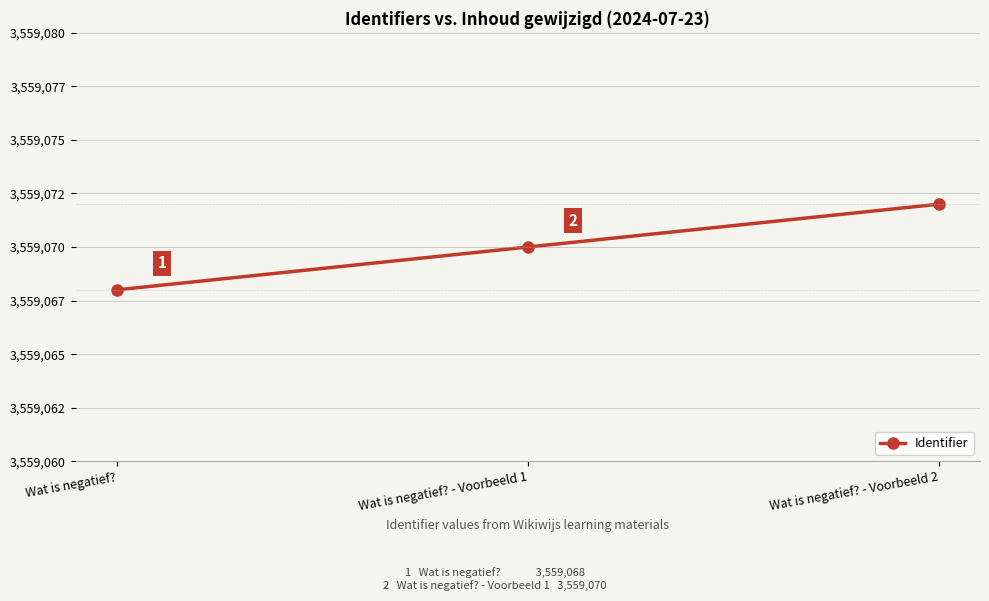

Approximately how many times larger is the value at Wat is negatief? compared to Wat is negatief? - Voorbeeld 2?

1.0